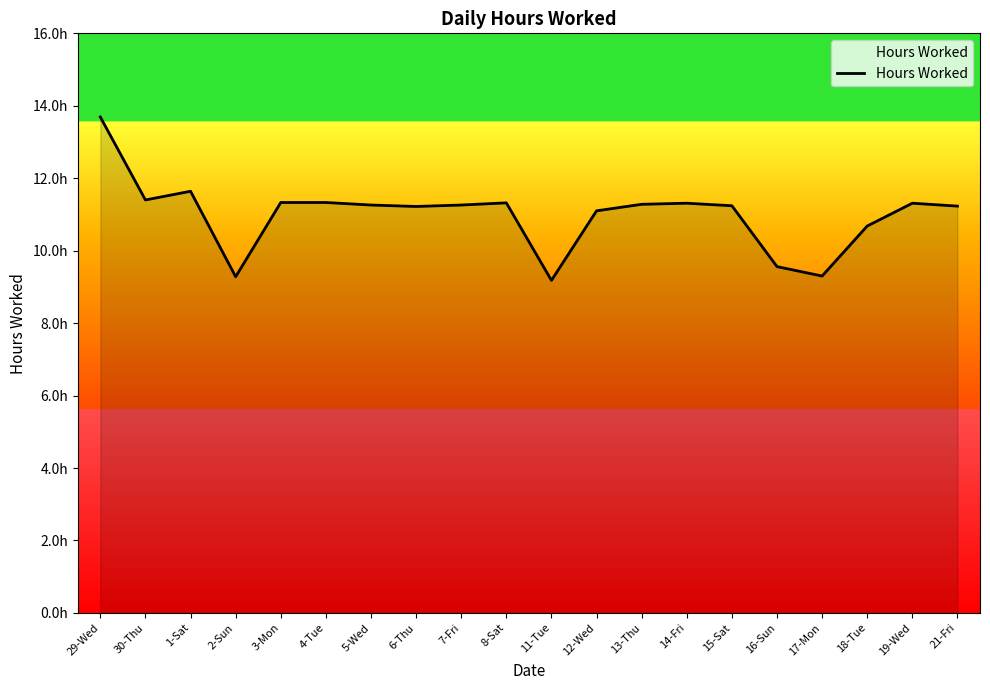

Does the chart have visible grid lines?

No